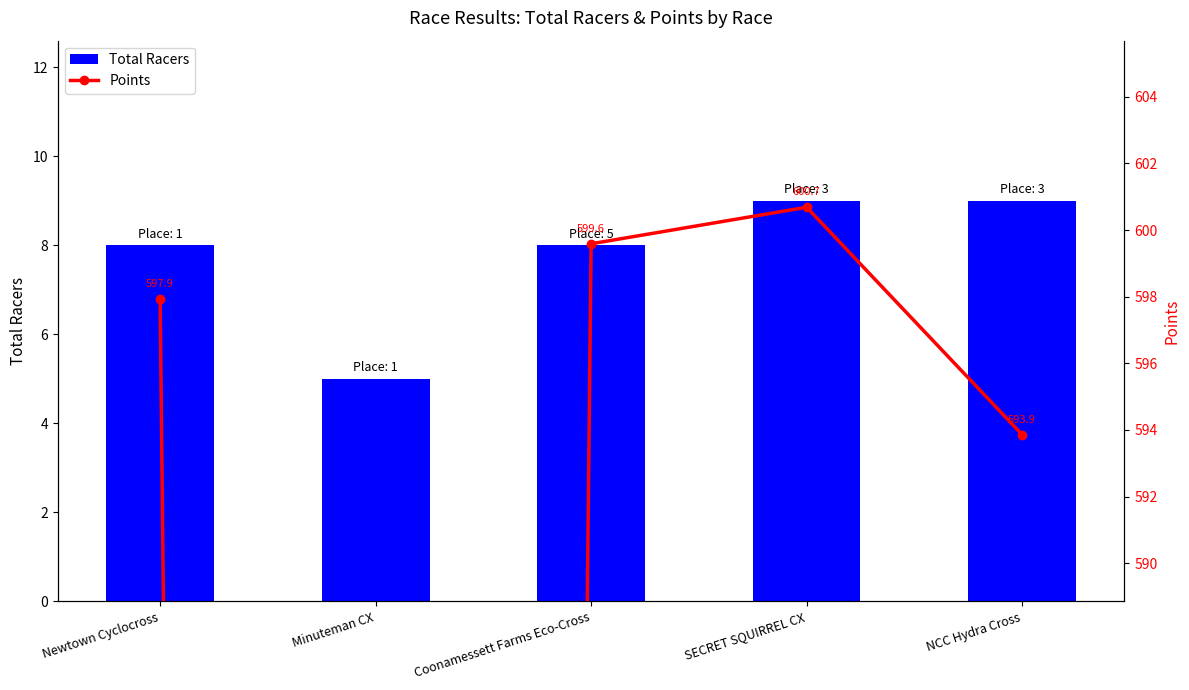

Does the chart contain any negative values?

No